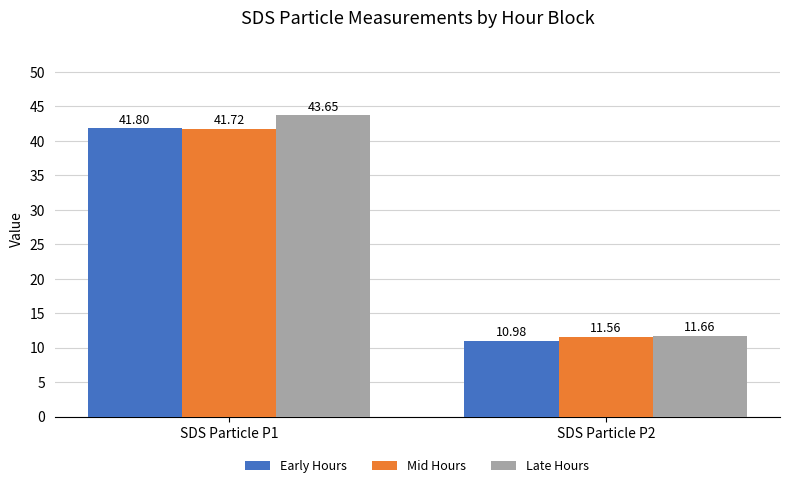

What is the value of the Mid Hours bar at the 1st from the left?

41.7